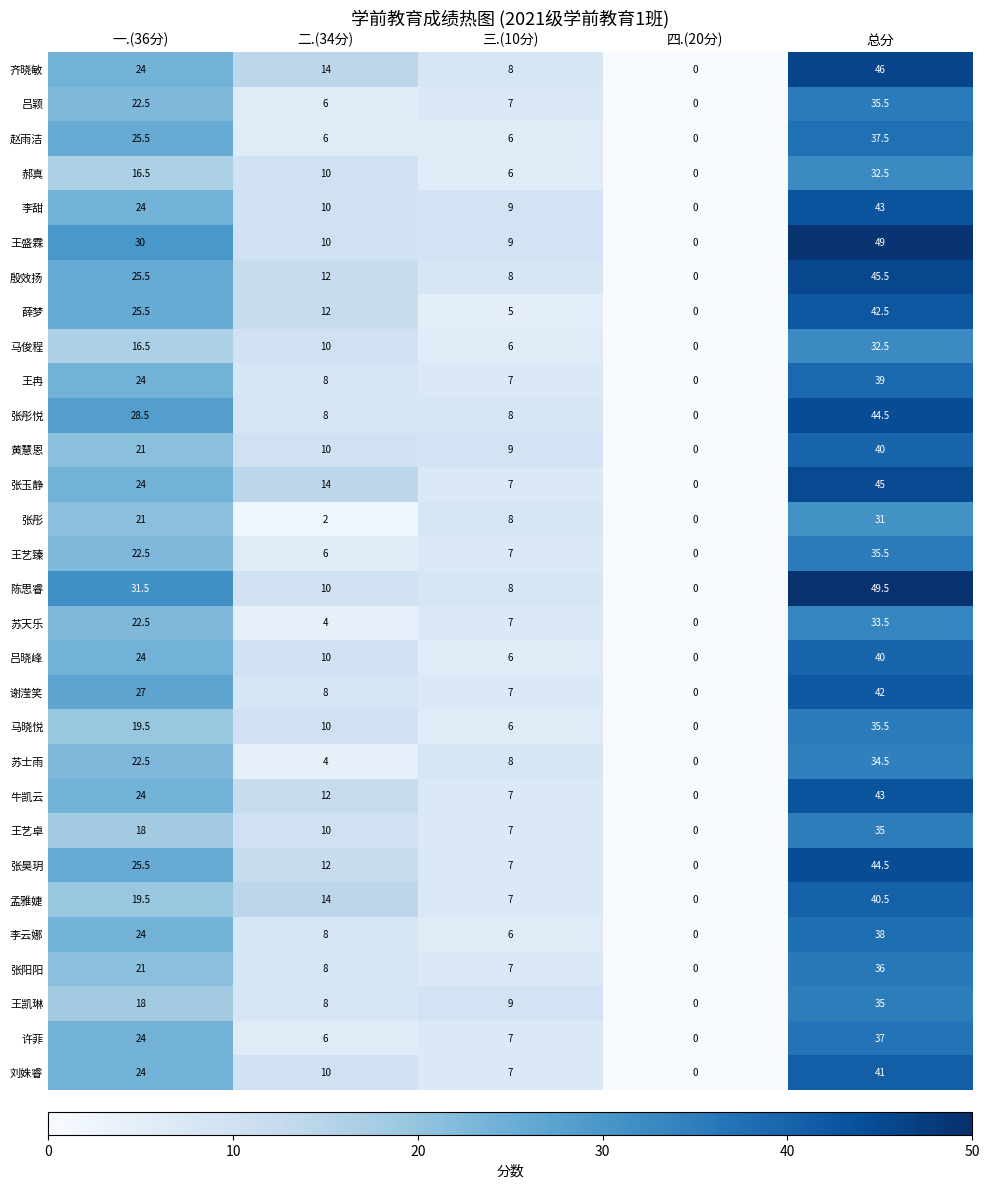

At which category is the sum across all series the highest?

总分